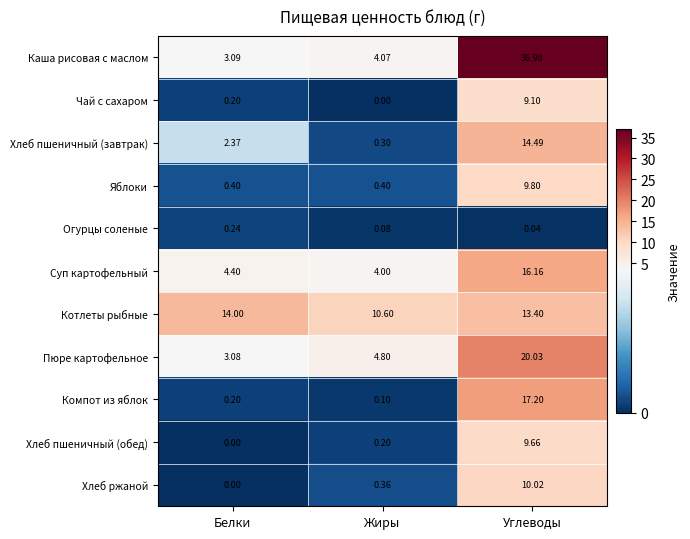

At Жиры, list the series in order from largest to smallest.

Котлеты рыбные, Пюре картофельное, Каша рисовая с маслом, Суп картофельный, Яблоки, Хлеб ржаной, Хлеб пшеничный (завтрак), Хлеб пшеничный (обед), Компот из яблок, Огурцы соленые, Чай с сахаром